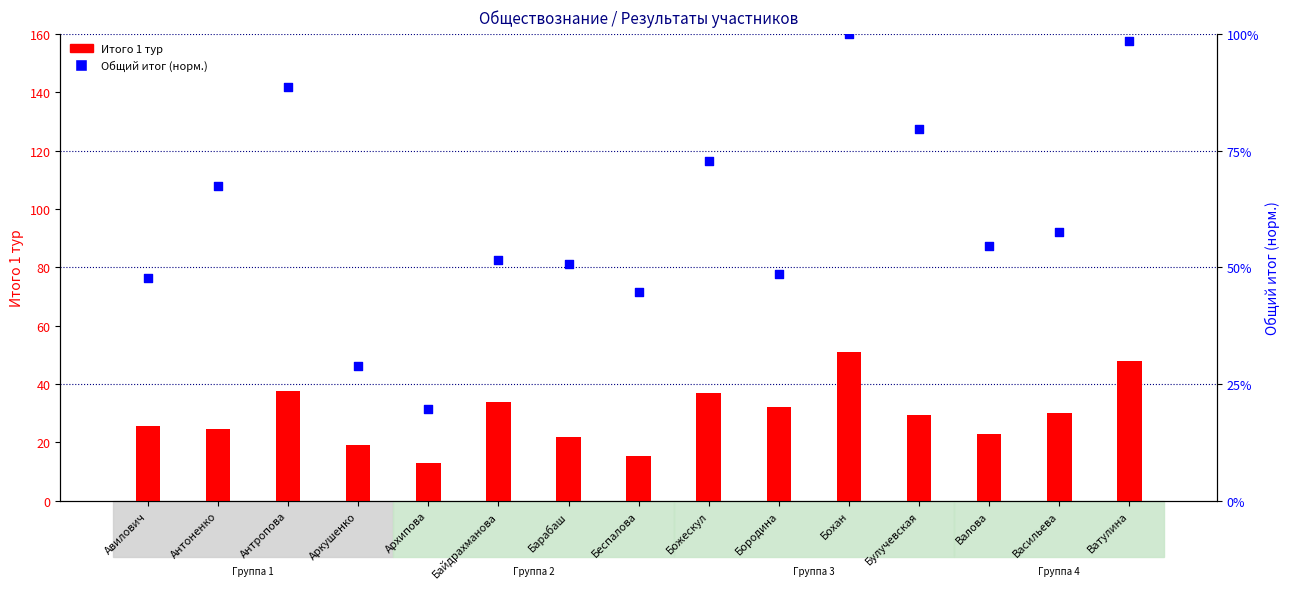

What are all the series names shown in the legend?

Итого 1 тур, Общий итог (норм.)